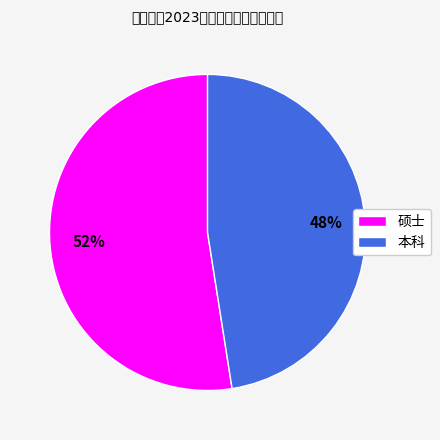

Count the number of slices in the pie.

2